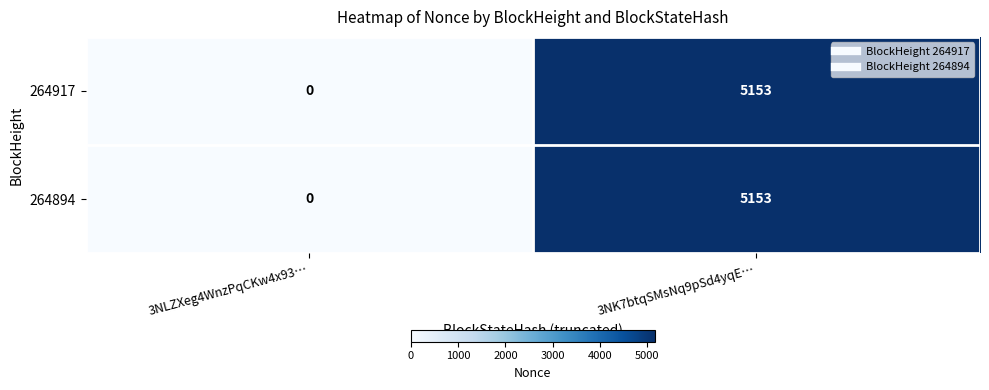

Reading right to left, extract all data points from this chart.

264917: 5153	0
264894: 5153	0